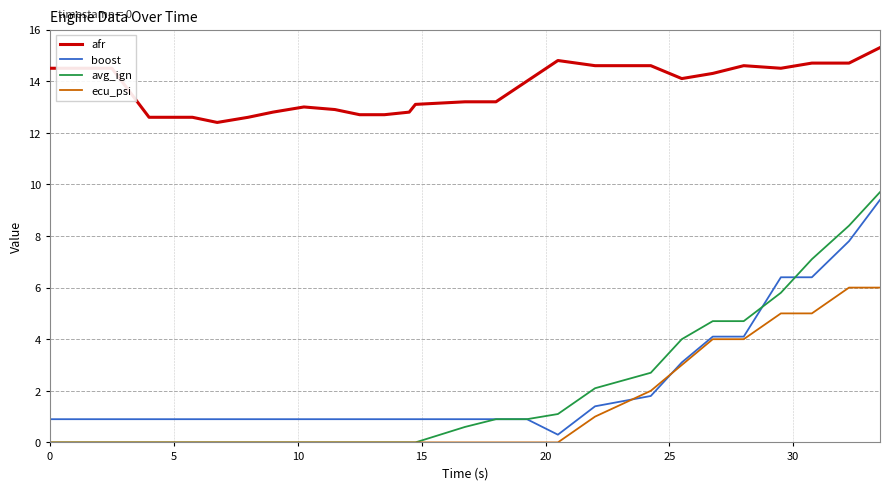

True or false: afr and boost intersect in this chart.

False